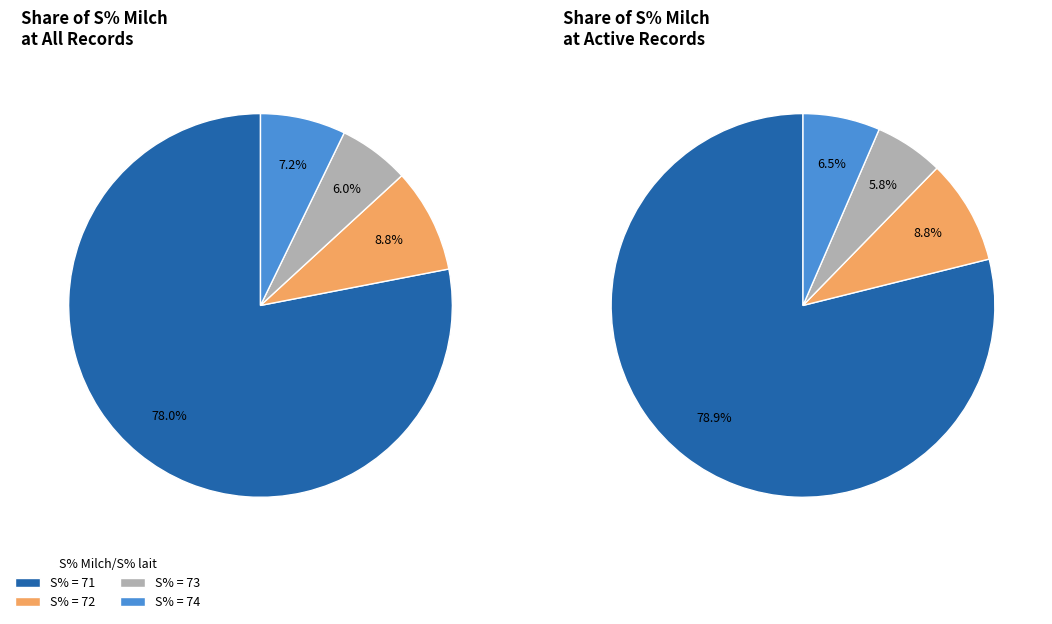

Does any single category account for the majority?

Yes